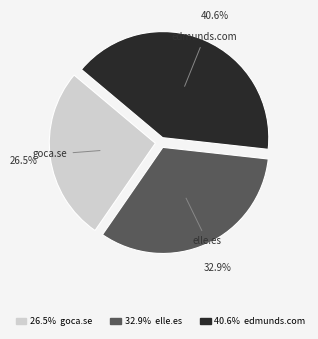

Does any single category account for the majority?

No